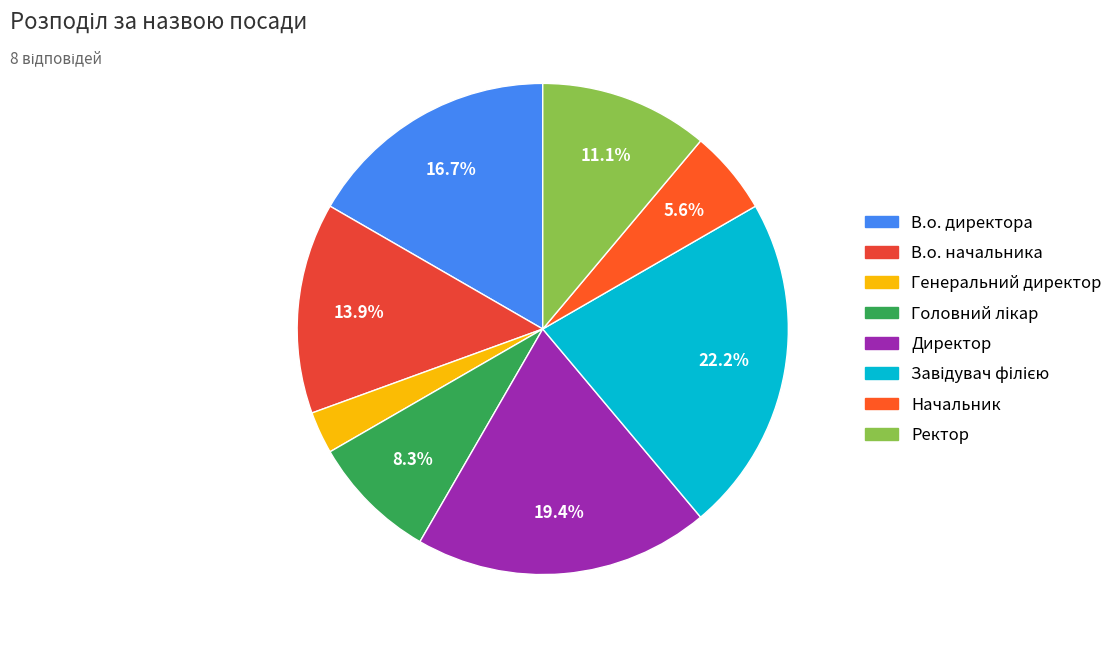

Which has a higher value, Завідувач філією or Генеральний директор?

Завідувач філією